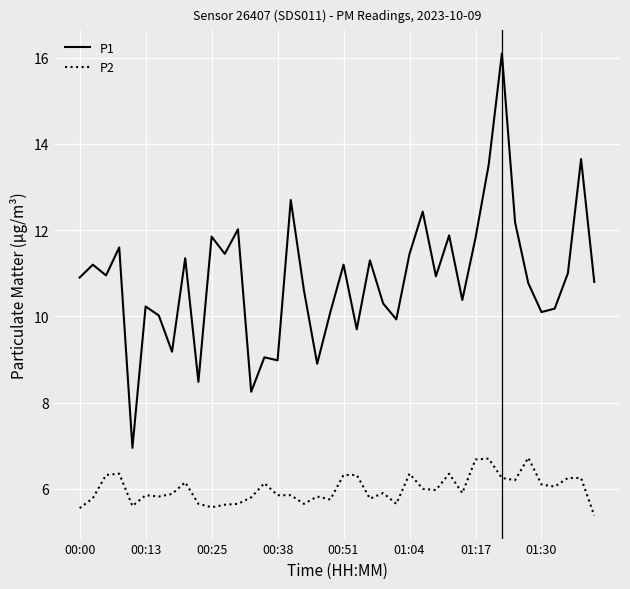

Is this an area chart (filled region under the line)?

No